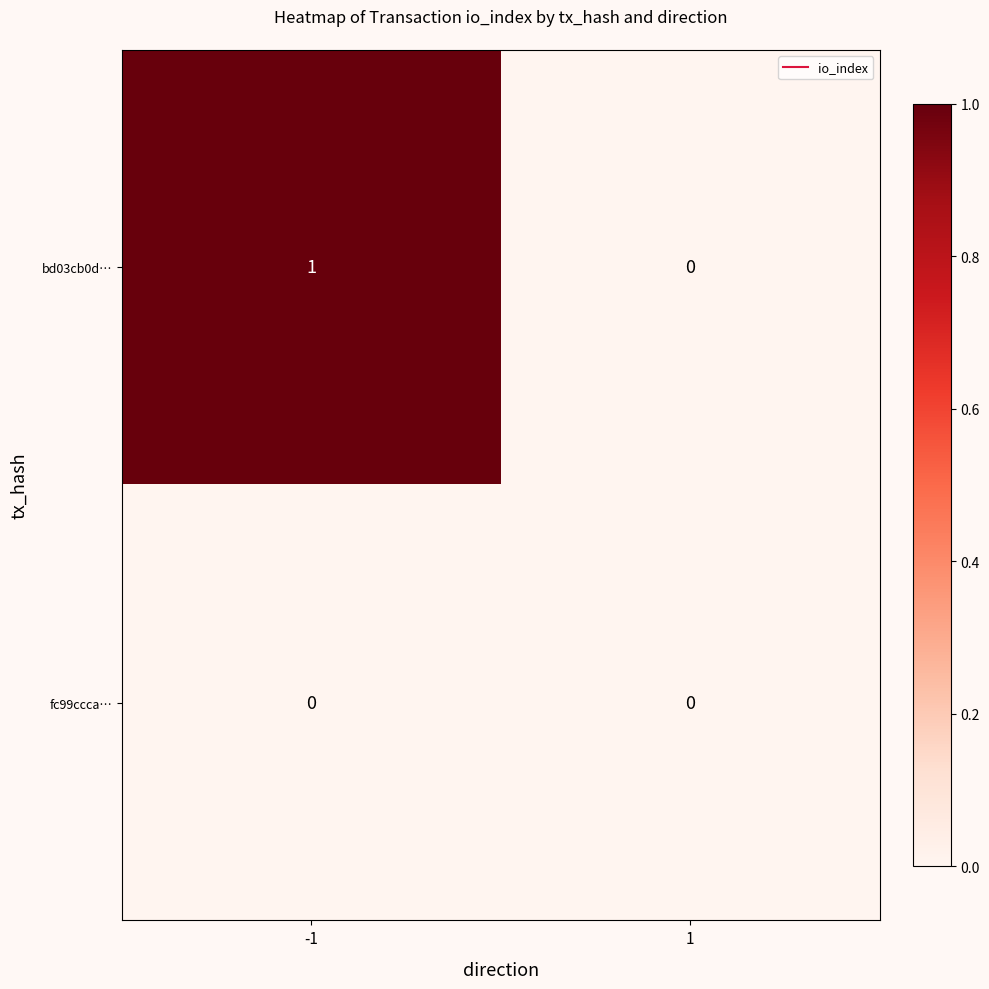

Which series changed the most between -1 and 1?

bd03cb0d…